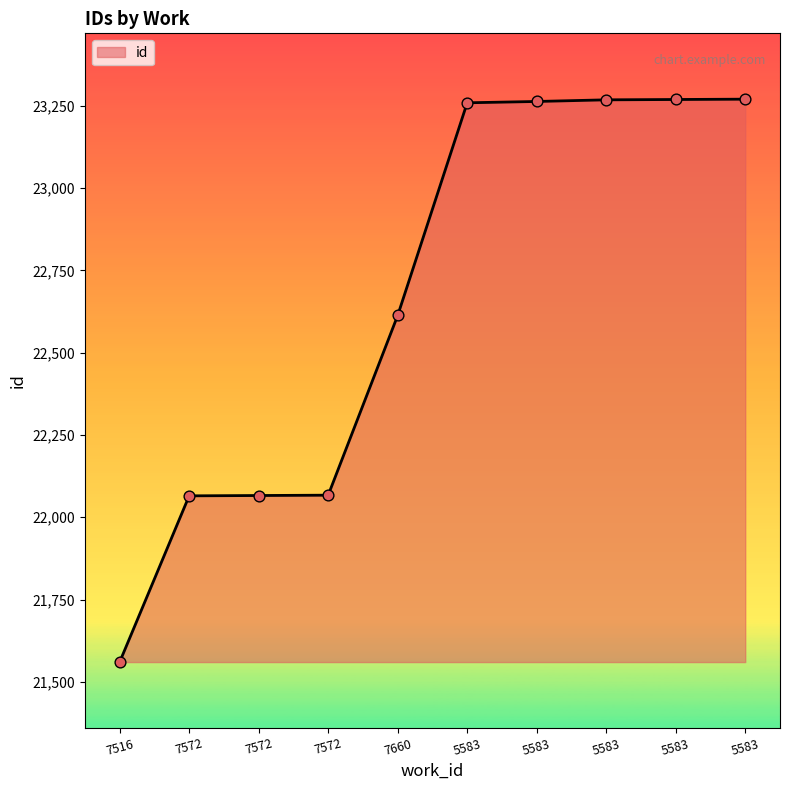

What is the ratio of the value at 7516 to the value at 7572?

1.0